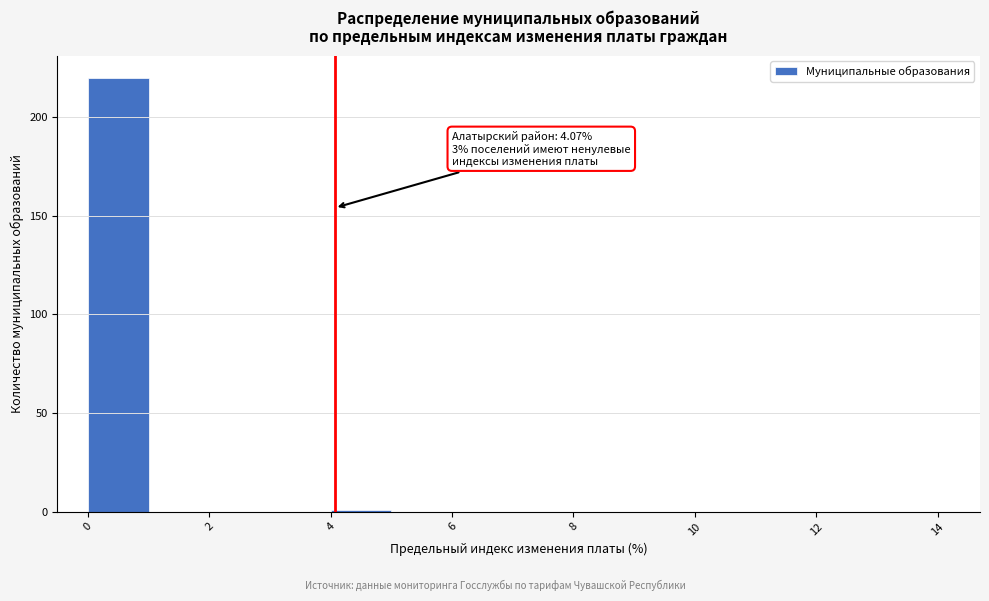

Which range on the x-axis has the tallest bar?

0 to 1